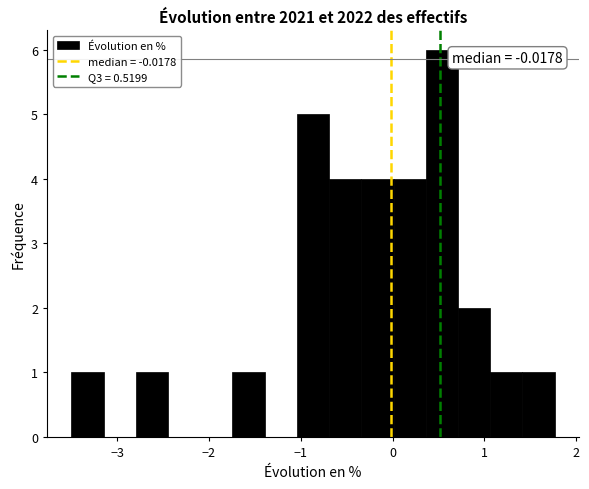

Read against the x-axis, roughly where is the centre of the tallest bar?

0.5